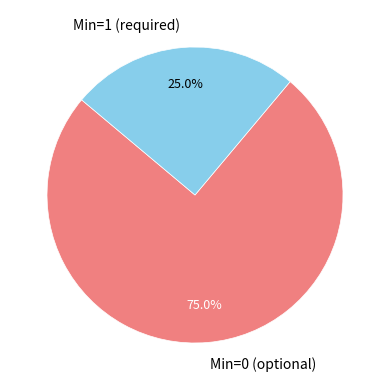

Which slice is the smallest?

Min=1 (required)